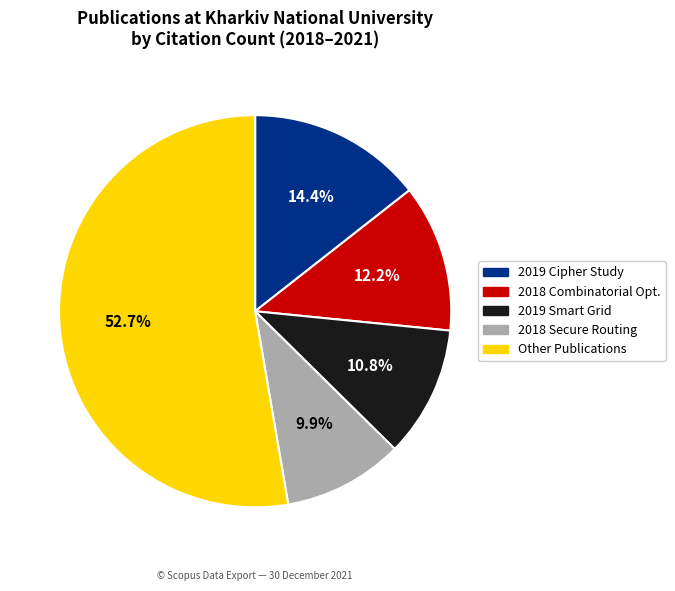

Does any single category account for the majority?

Yes